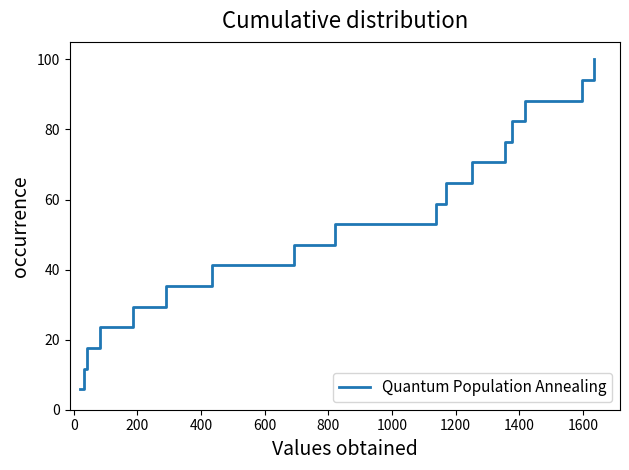

What is the maximum value shown in the chart?

100.0